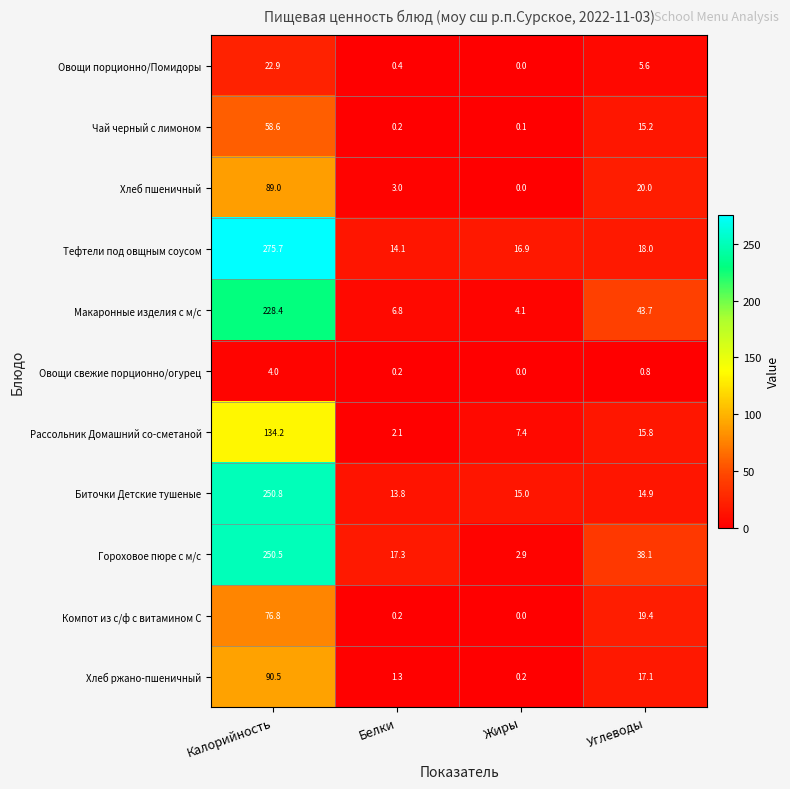

Is it true that Гороховое пюре с м/с equals 2.9 at Жиры?

True